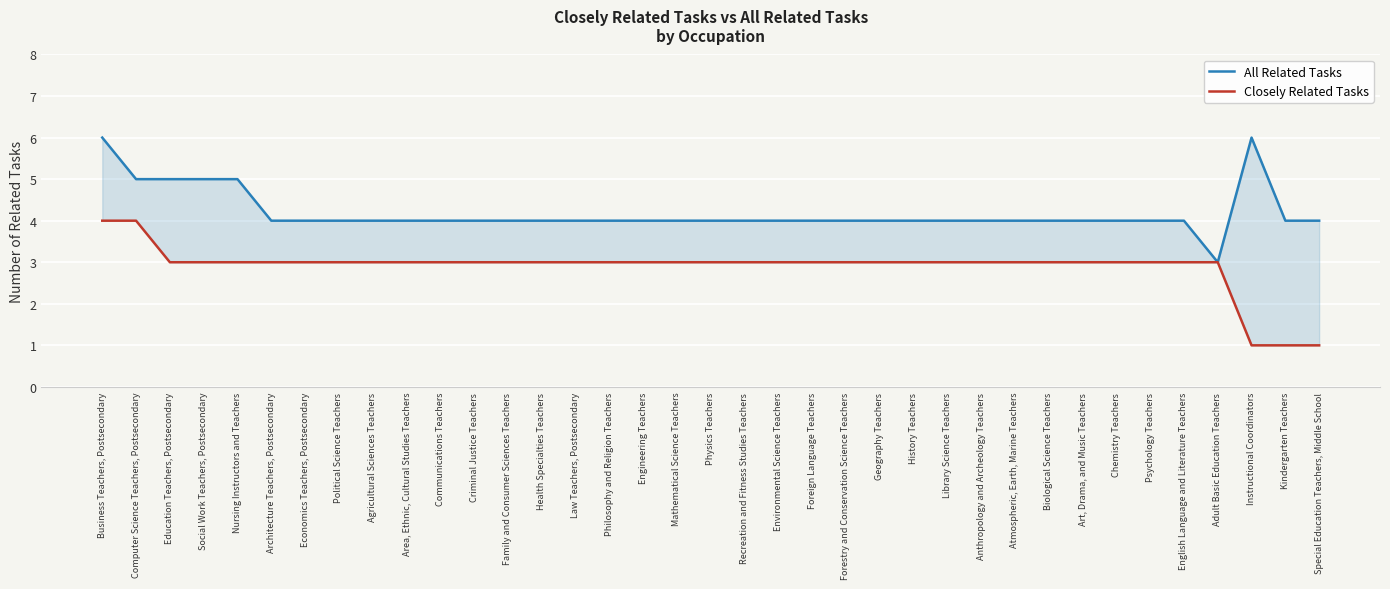

The Closely Related Tasks series shows 3 at Family and Consumer Sciences Teachers. True or false?

True